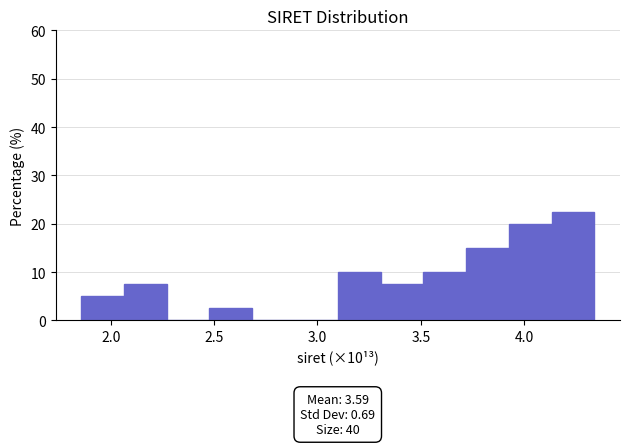

Which range on the x-axis has the tallest bar?

4.15 to 4.35